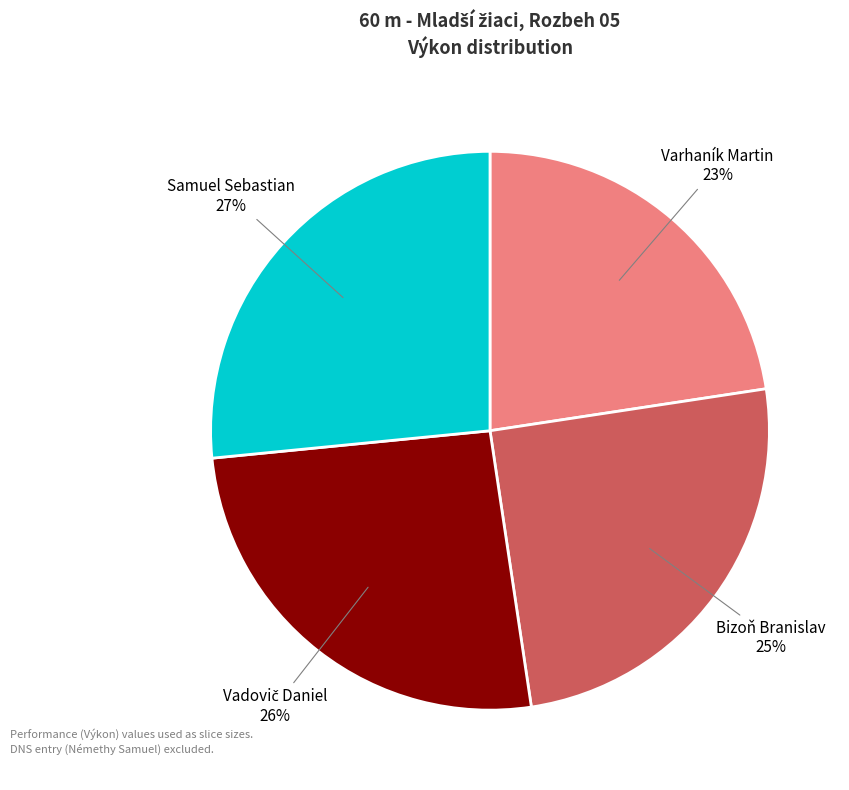

Count the number of slices in the pie.

4